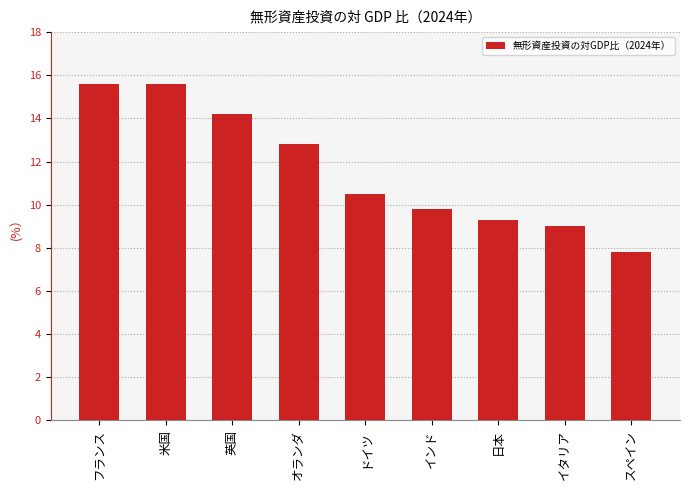

What is the difference between the maximum and second lowest values?

6.6